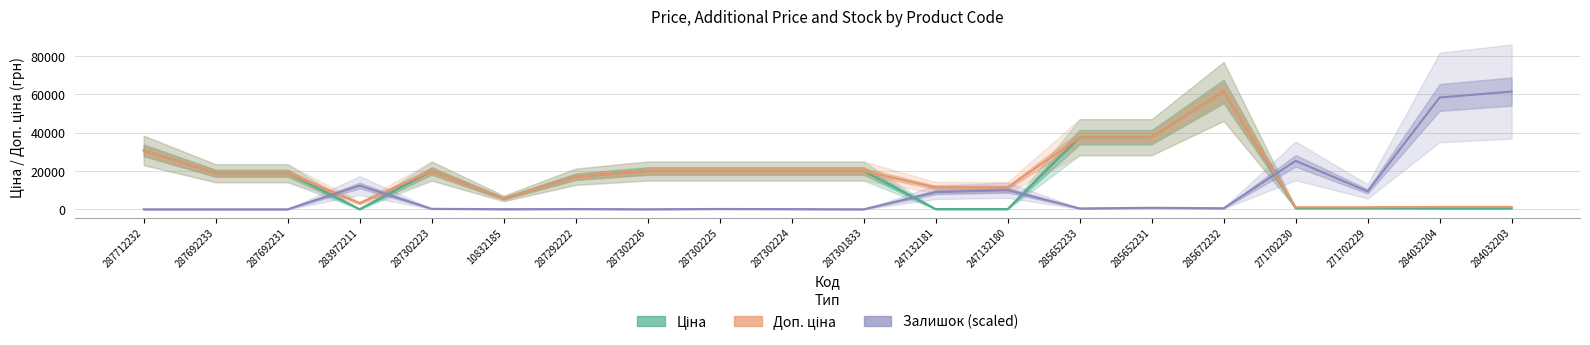

What is the difference between the highest and lowest values at 10832185?

5605.1